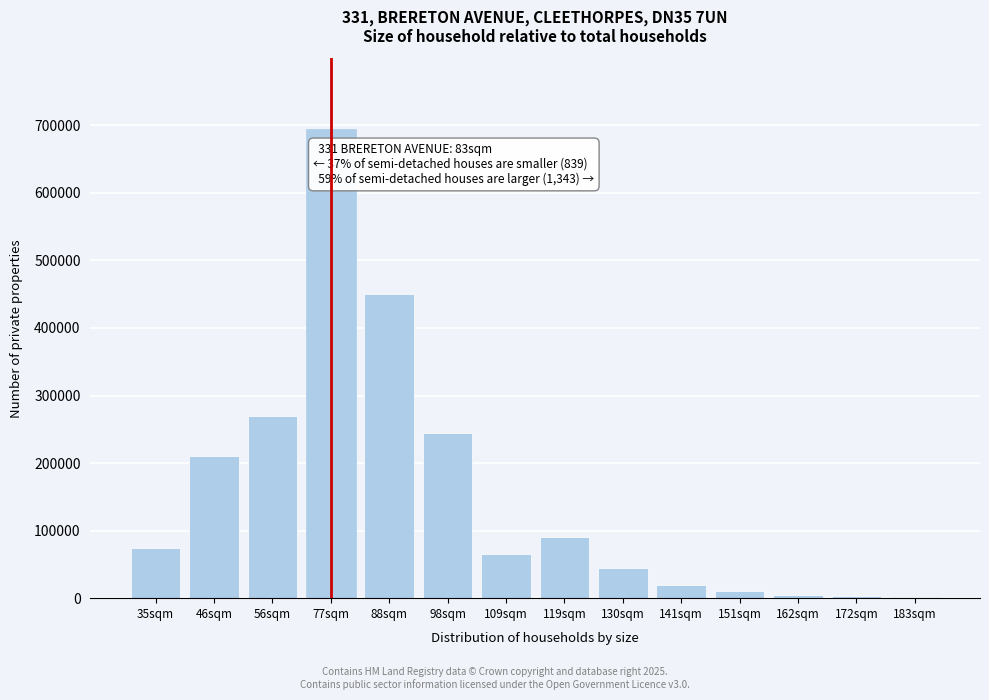

Where is the data nearest to the value 348500?

56sqm